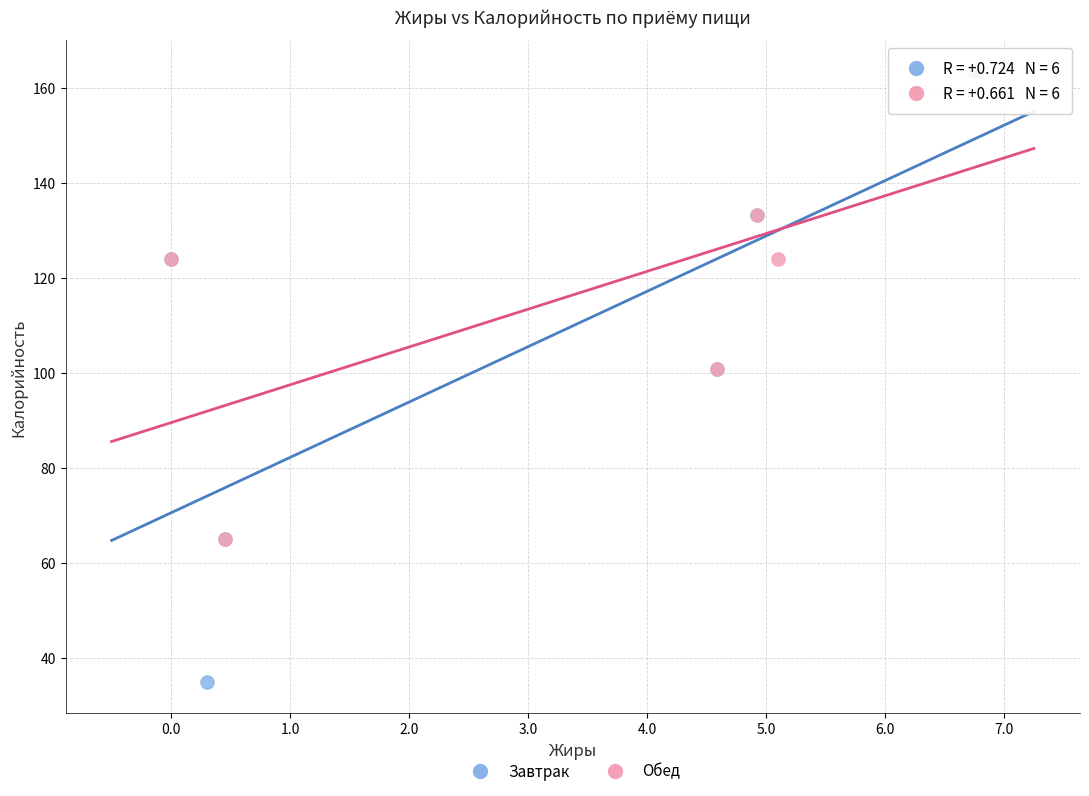

What are all the series names shown in the legend?

Завтрак, Обед